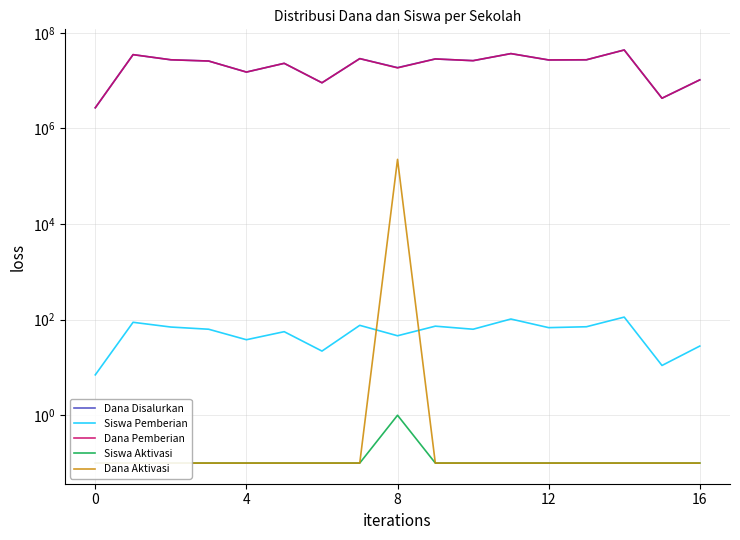

True or false: Dana Disalurkan has a value of 43909566.5 at 9.

False